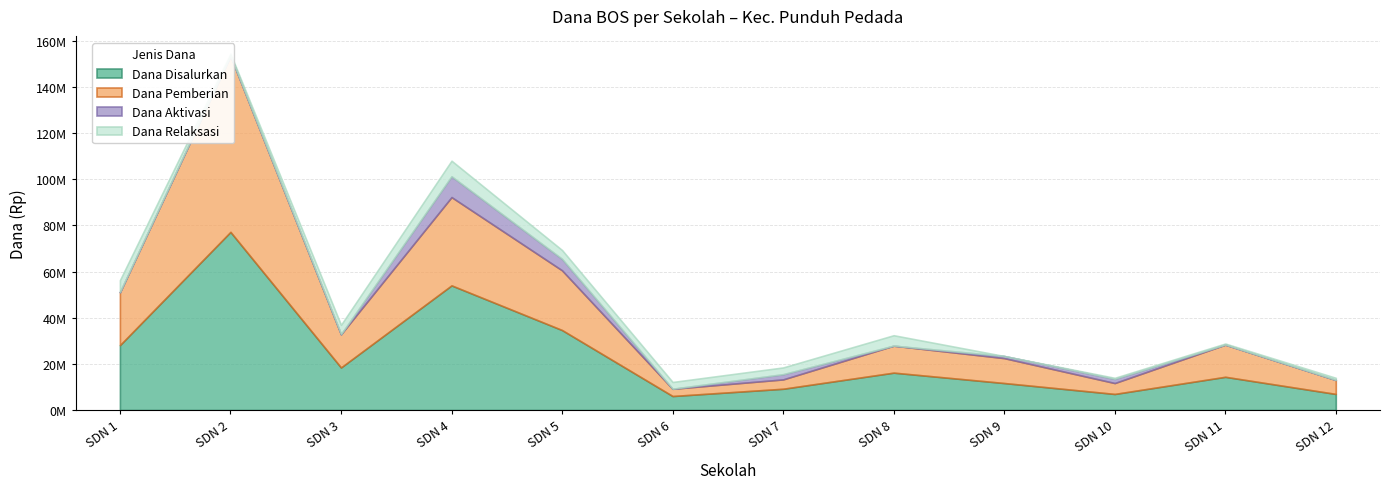

Between SDN 9 and SDN 7, which is larger?

SDN 9